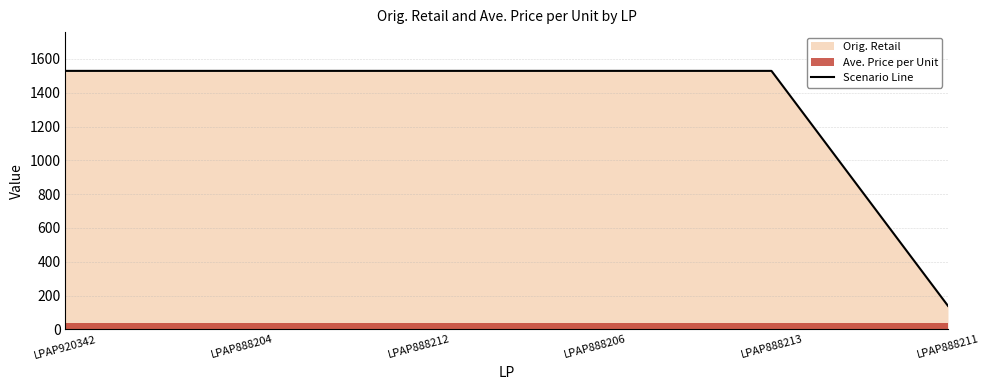

Reading left to right, transcribe all the data shown in this chart.

1529	1529	1529	1529	1529	139